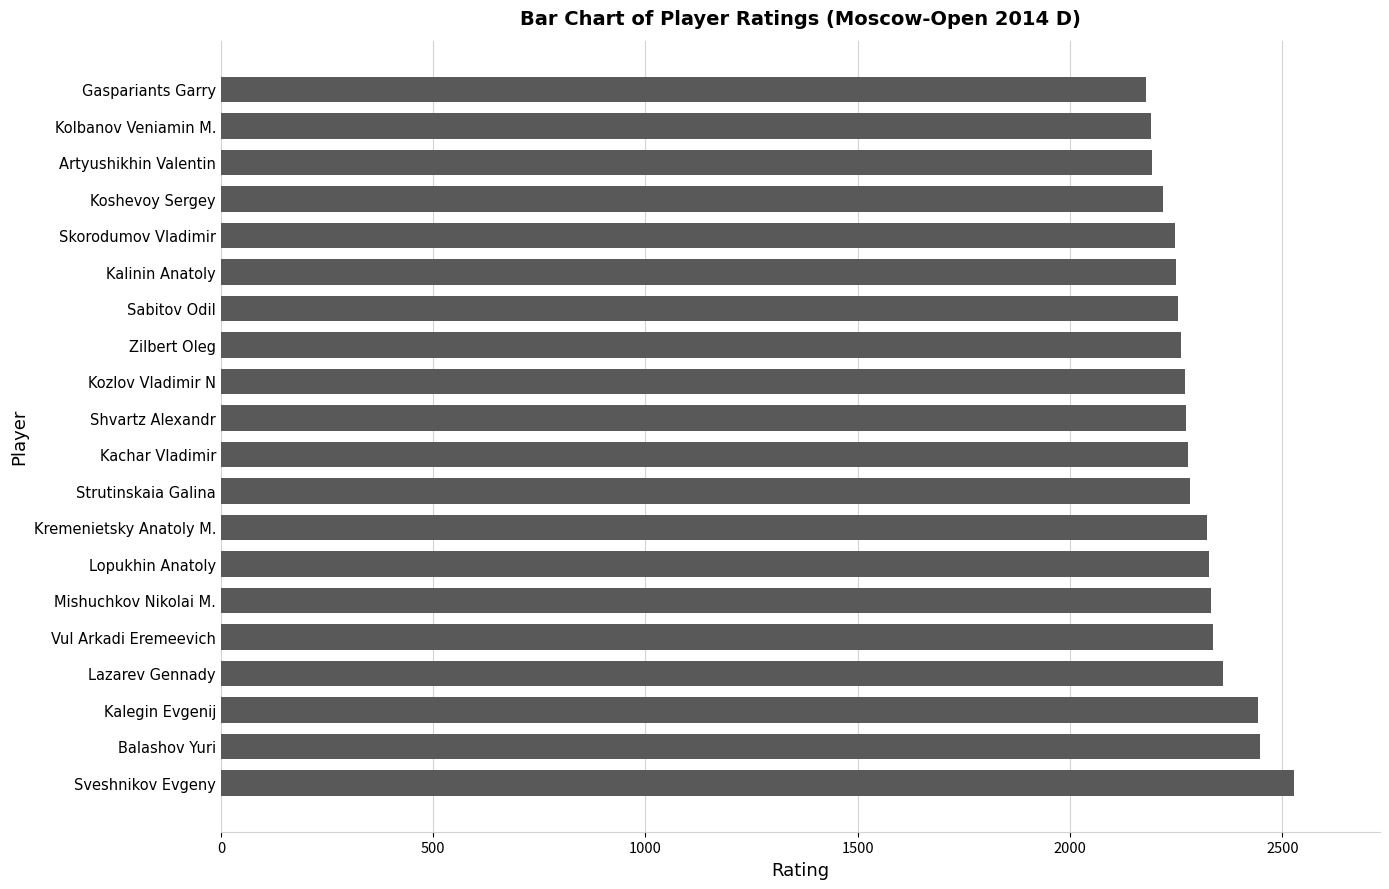

True or false: the data shows 3536 at Mishuchkov Nikolai M..

False